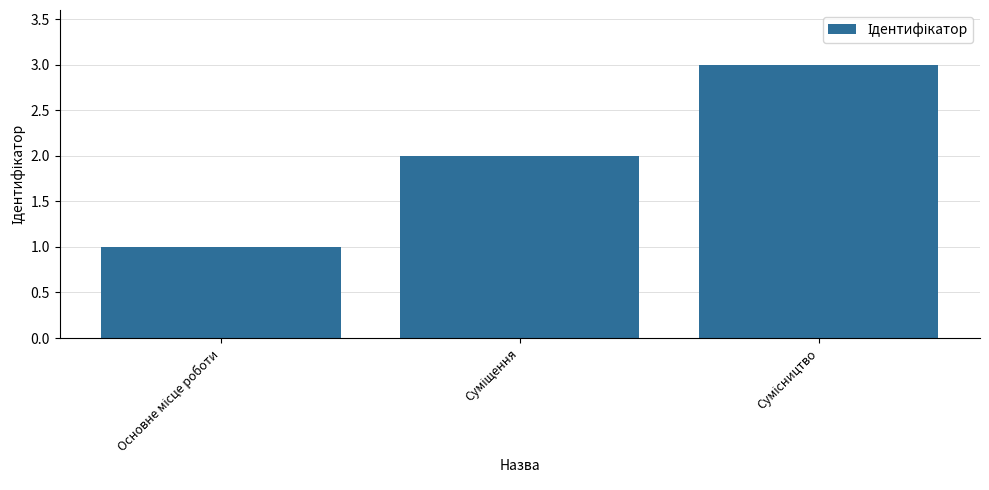

What is the sum of all values?

6